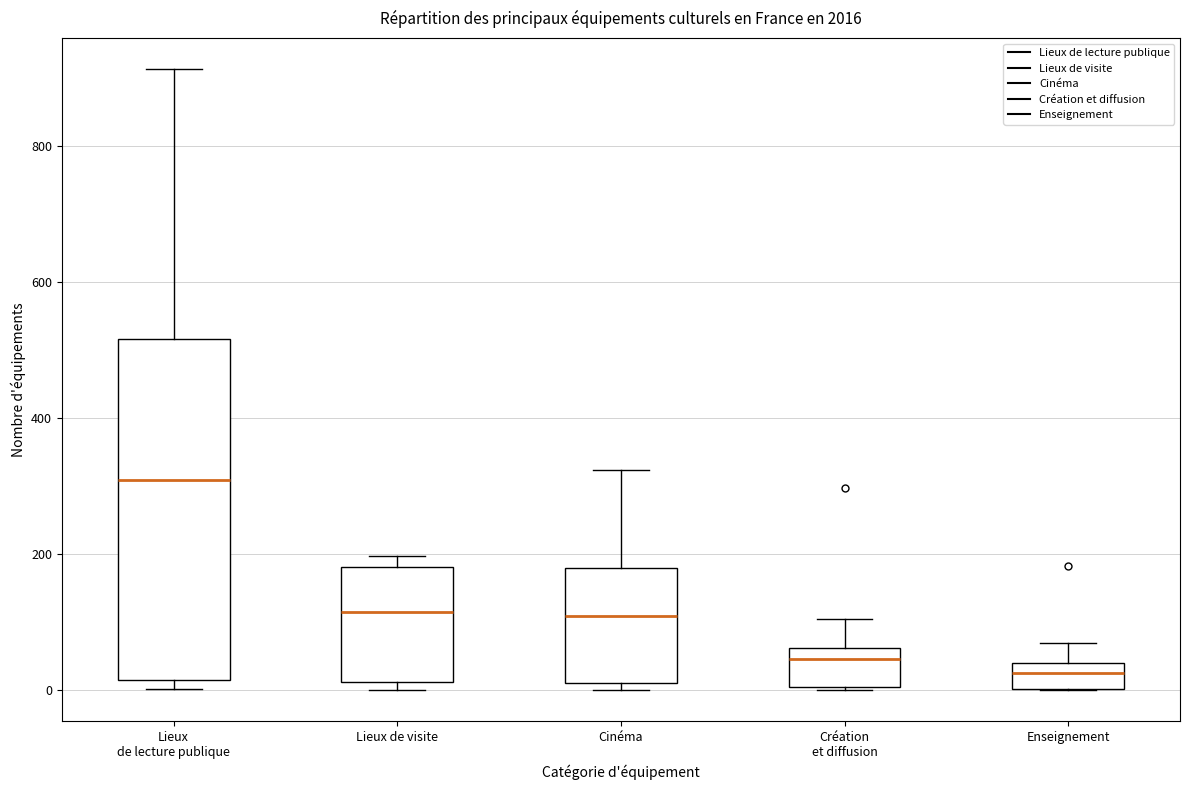

Reading left to right, transcribe this box plot: for each box, give where its median line is, the range the box spans, and where its two whiskers end, as read against the y-axis. The values are not printed on the chart, so give them approximately, as read against the axis.

Lieux de lecture publique: median 300, box 20 to 520, whiskers 0 to 920
Lieux de visite: median 120, box 20 to 180, whiskers 0 to 200
Cinéma: median 100, box 20 to 180, whiskers 0 to 320
Création et diffusion: median 40, box 0 to 60, whiskers 0 to 100
Enseignement: median 20, box 0 to 40, whiskers 0 to 60